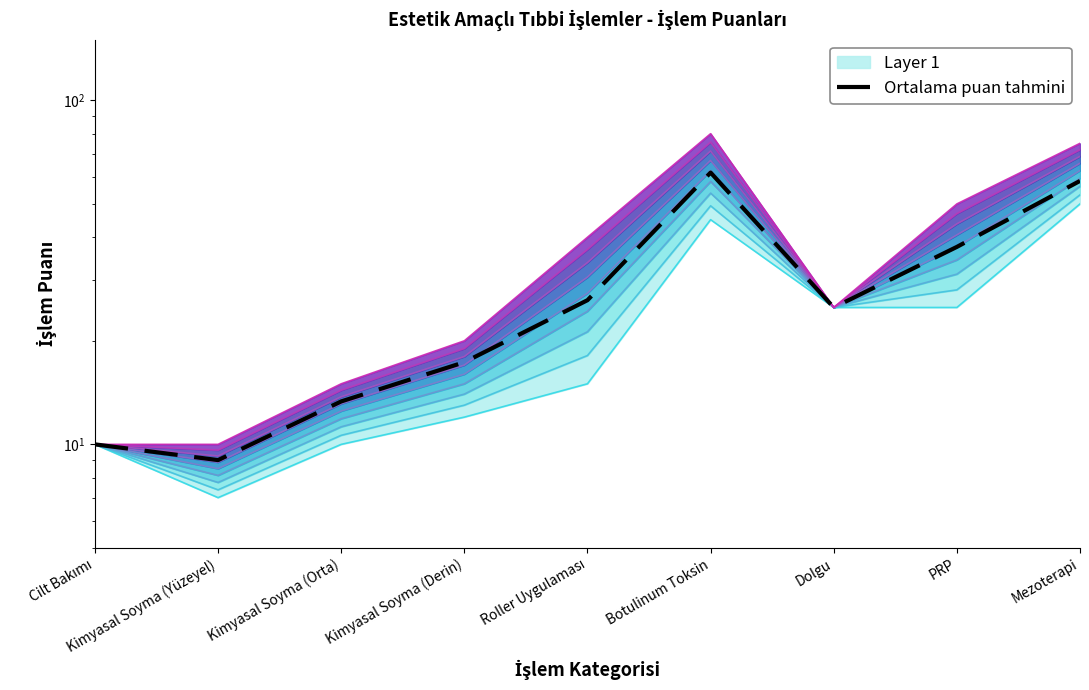

Which has a higher value, PRP or Dolgu?

PRP